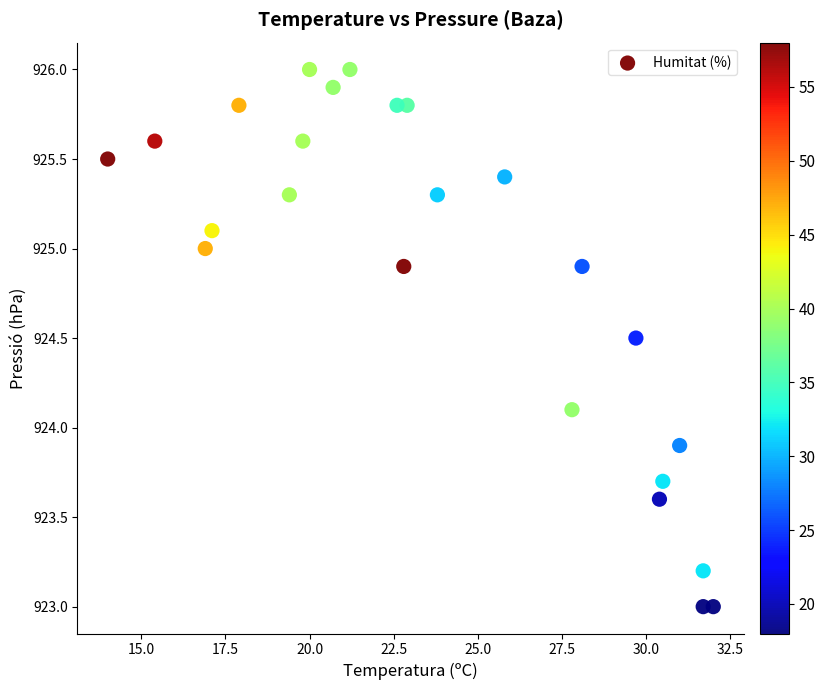

What is the range of X values (max minus min)?

18.0